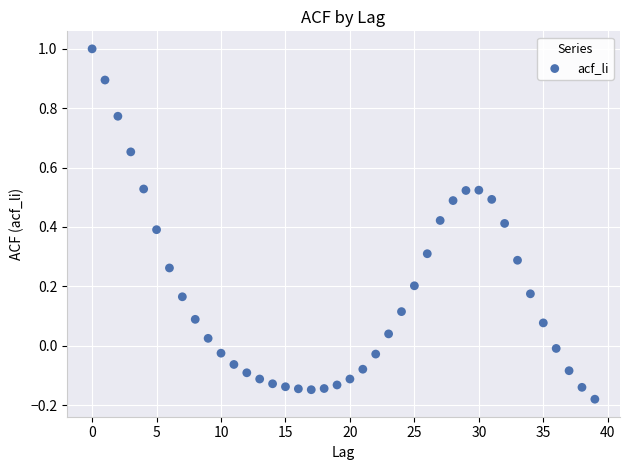

What is the range of Y values (max minus min)?

1.2